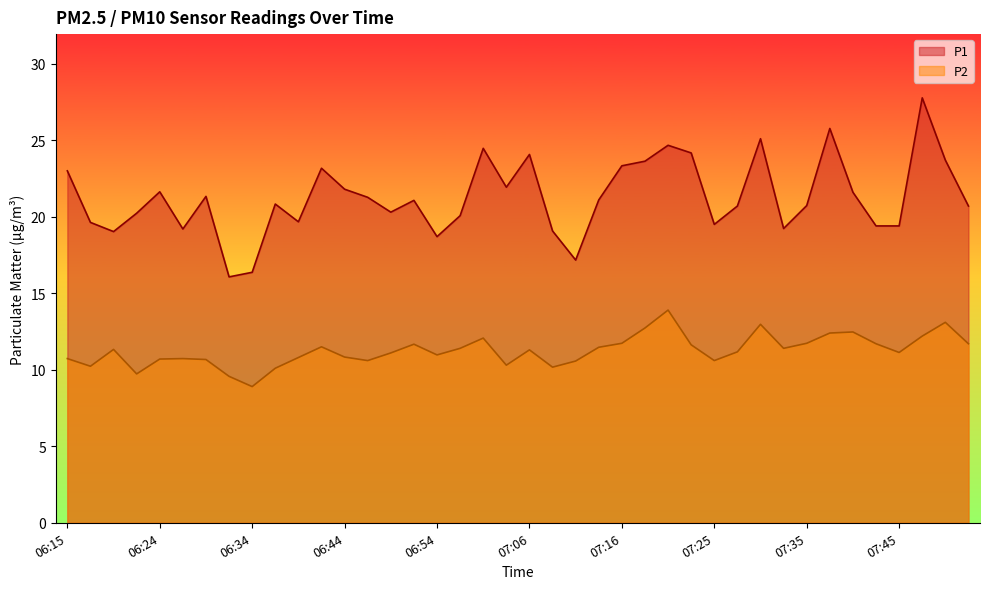

What are all the series names shown in the legend?

P1, P2